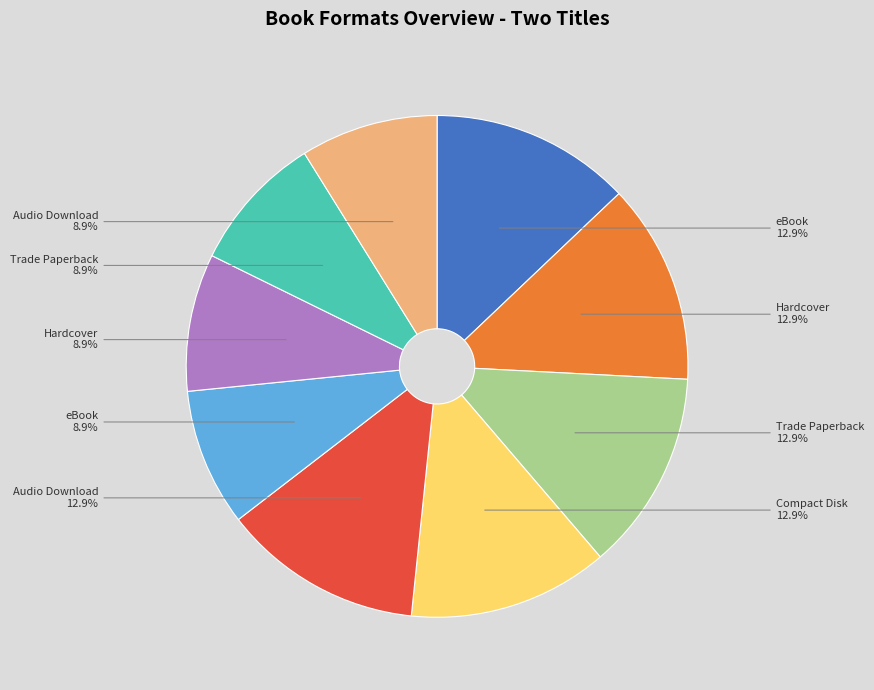

Is there a majority slice in this chart?

No